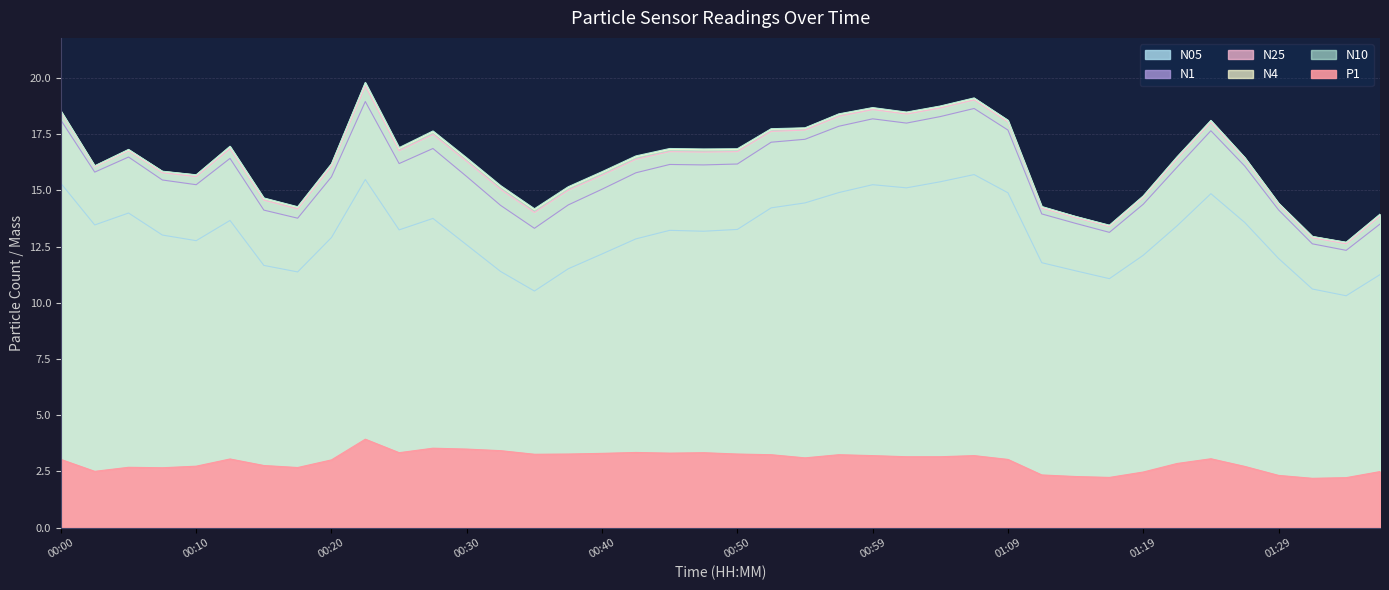

At which category is the sum across all series the highest?

00:22